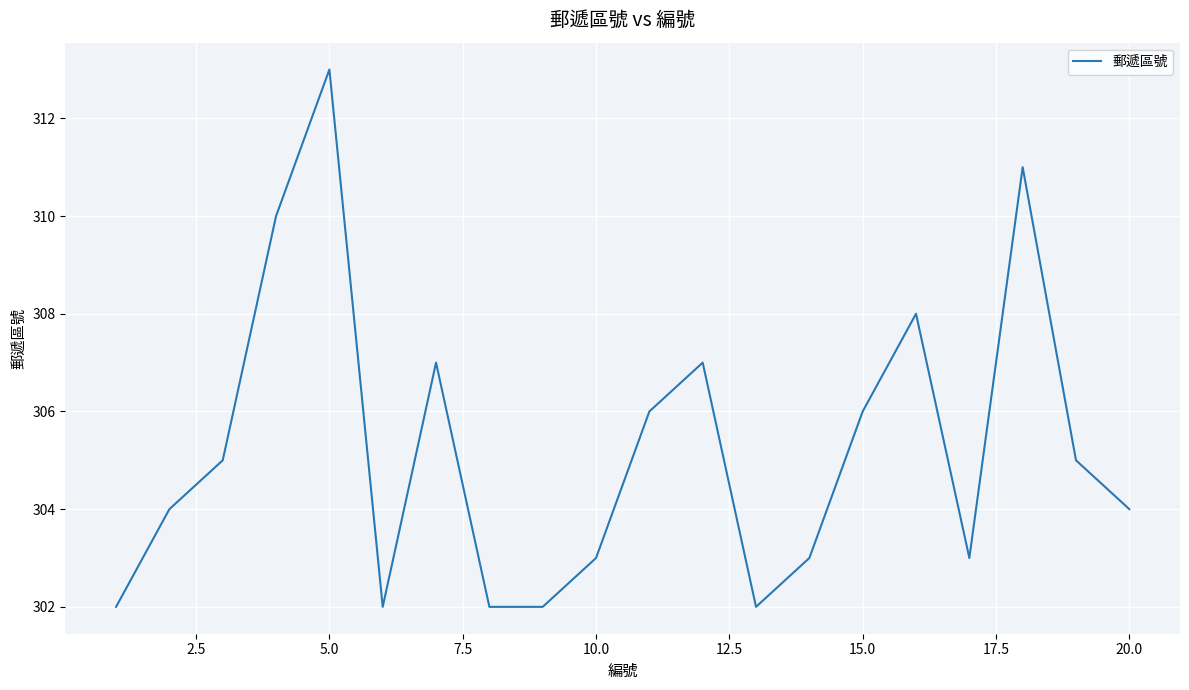

What is the minimum value shown in the chart?

302